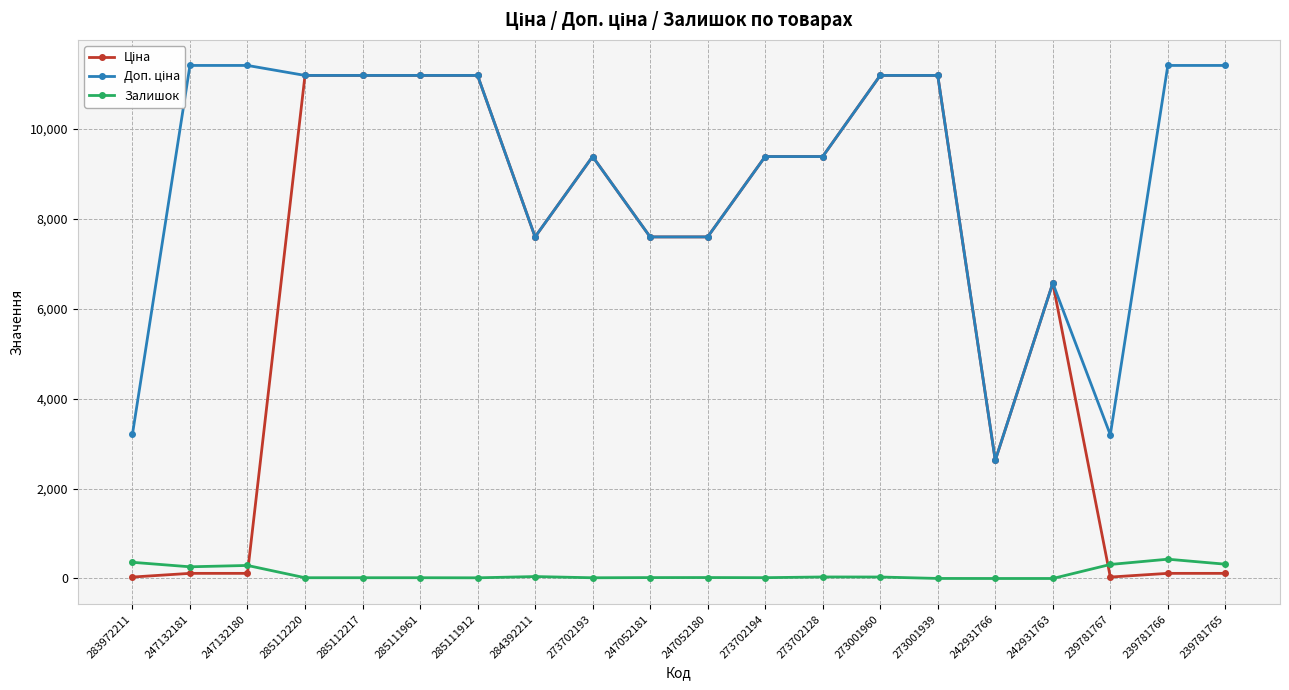

What is the sum of all Ціна values?

127787.1